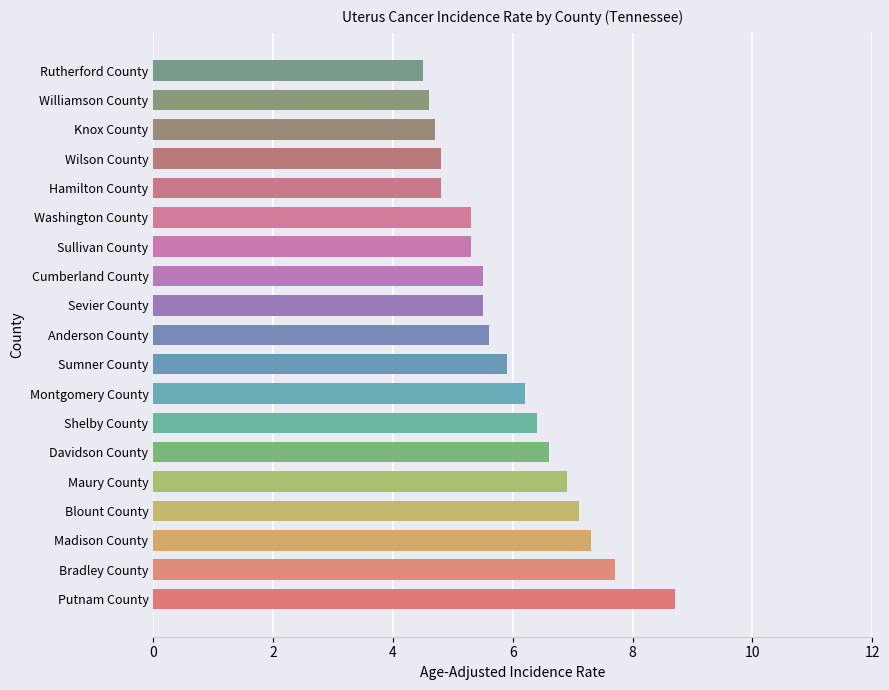

Which category has the highest value across all series?

Putnam County